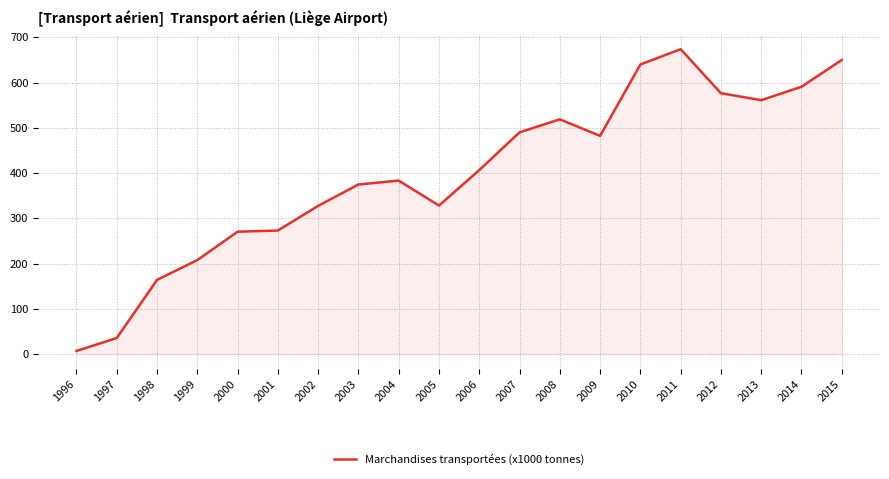

What is the difference between the maximum and minimum values?

666.9